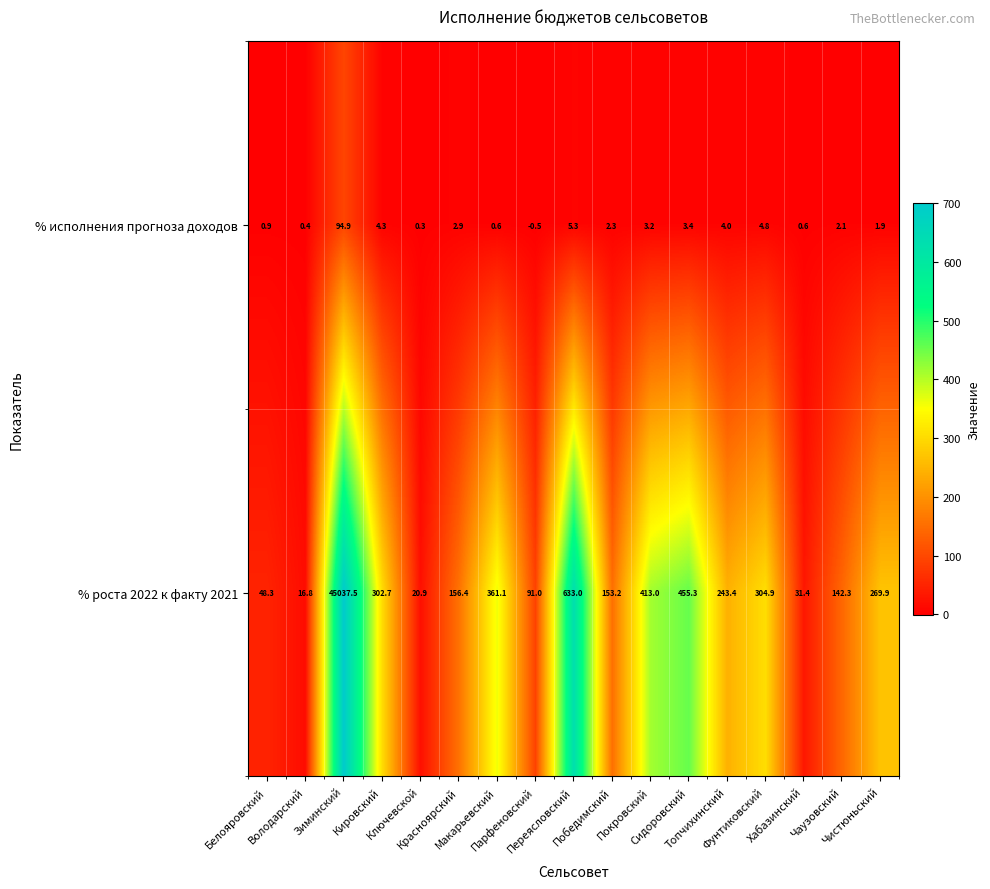

What is the difference between the second highest and minimum values in the % исполнения прогноза доходов series?

5.8